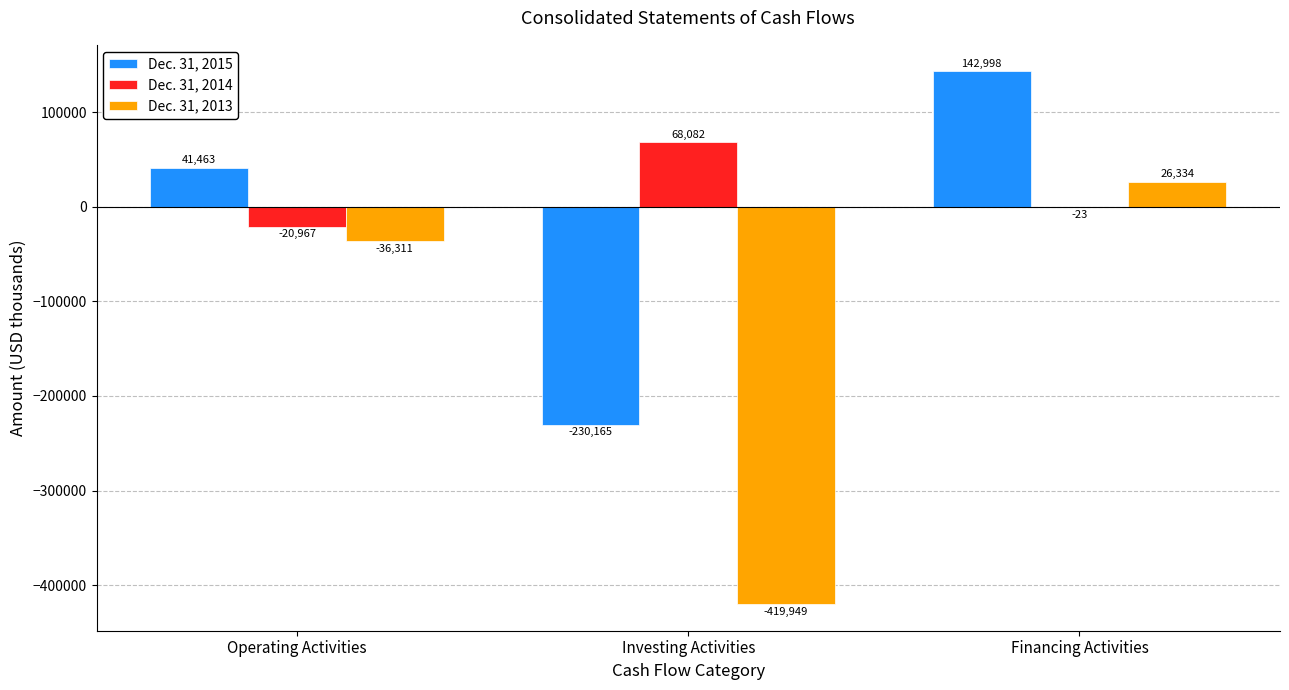

How many data points in Dec. 31, 2013 are above -36311?

1